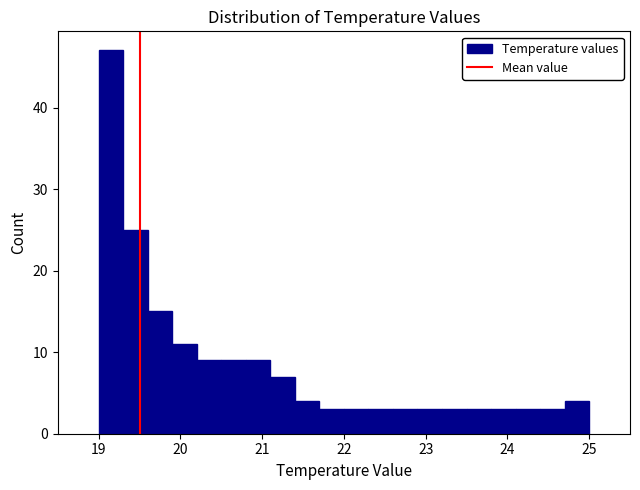

Around what value on the x-axis is the tallest bar? Give the approximate position of its centre, as read against the axis.

19.2